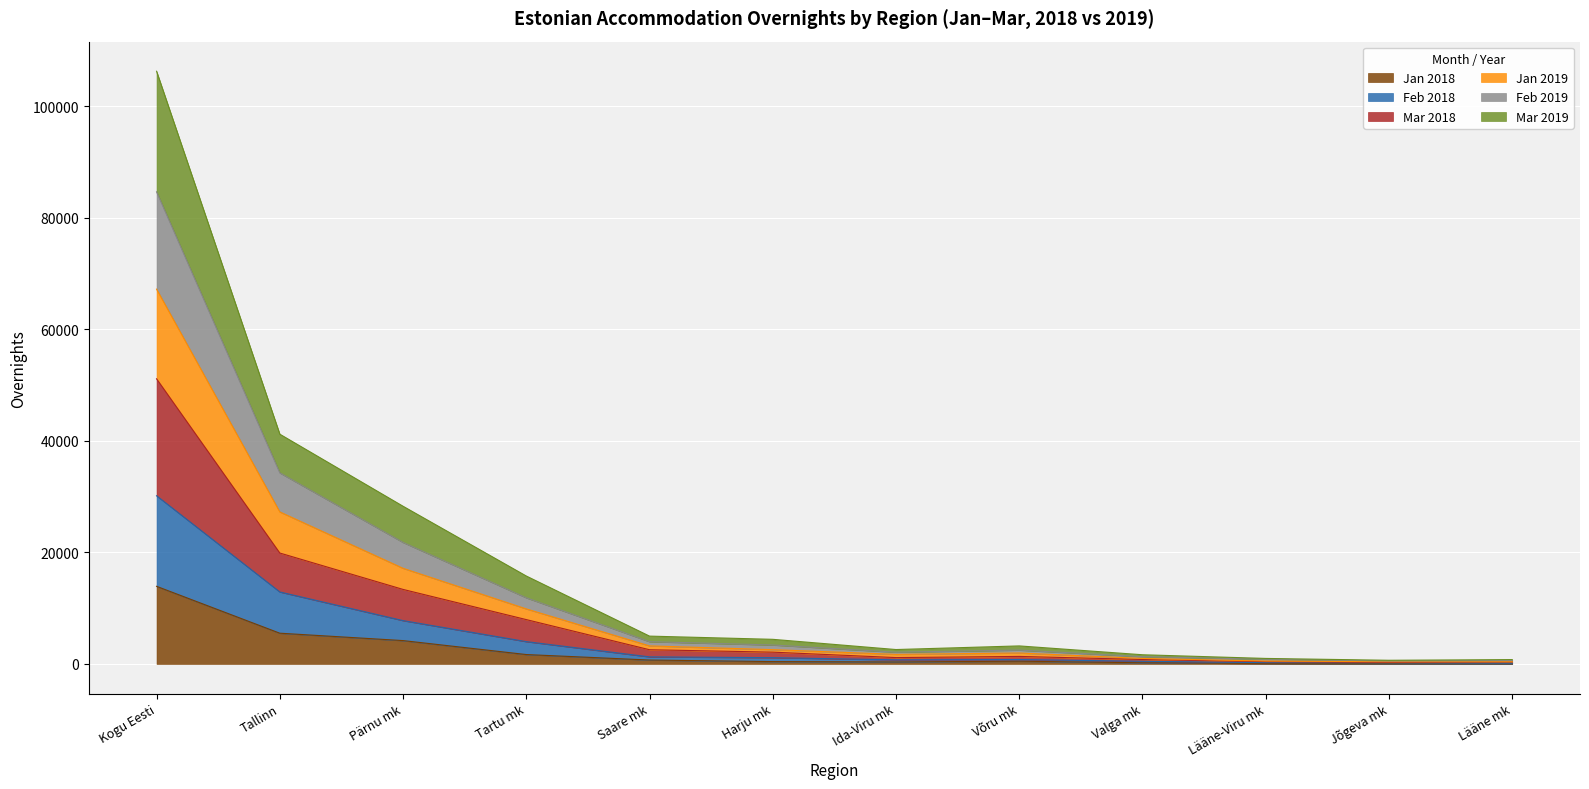

Which label corresponds to the smallest value in the chart?

Lääne mk